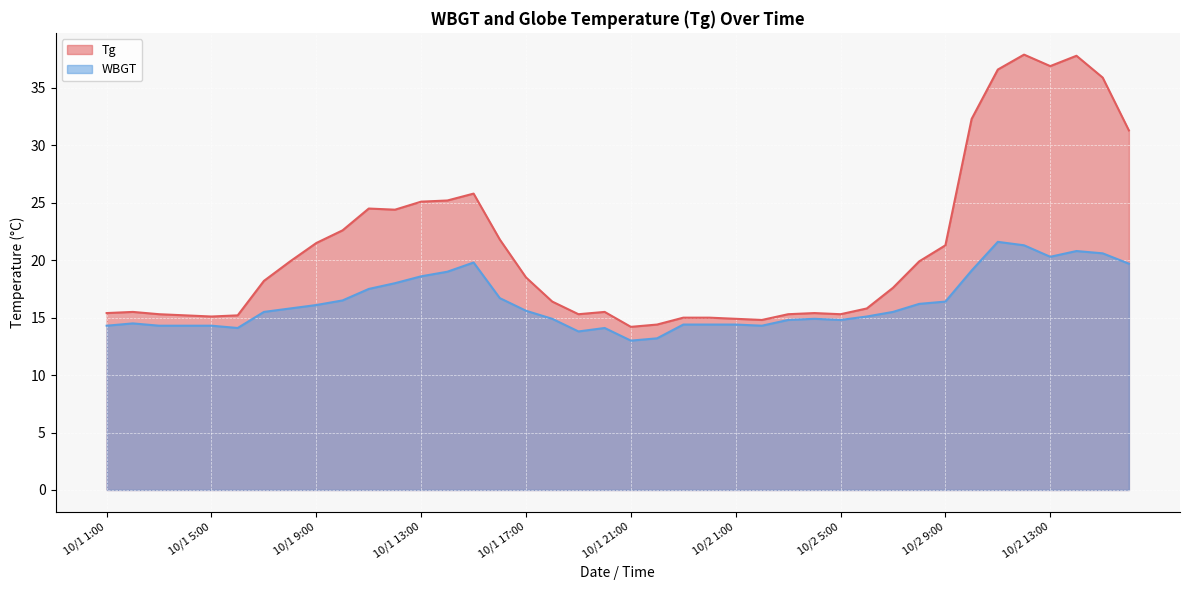

List the series in order of their overall mean, lowest first.

WBGT, Tg